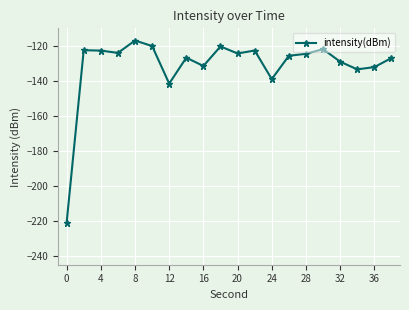

What is the sum of all values?

-2627.2